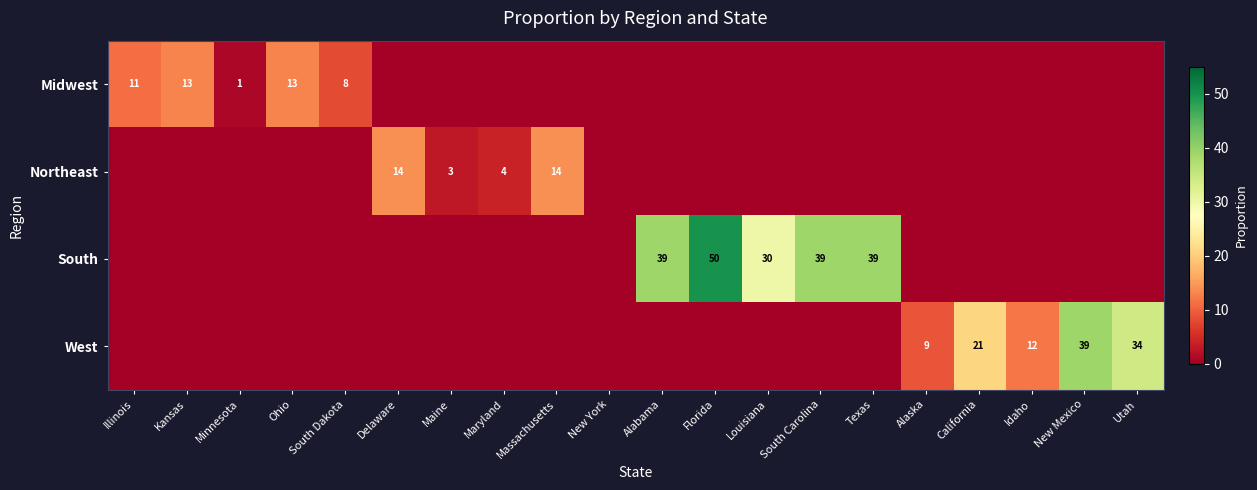

What is the sum of the South values at Florida and Texas?

89